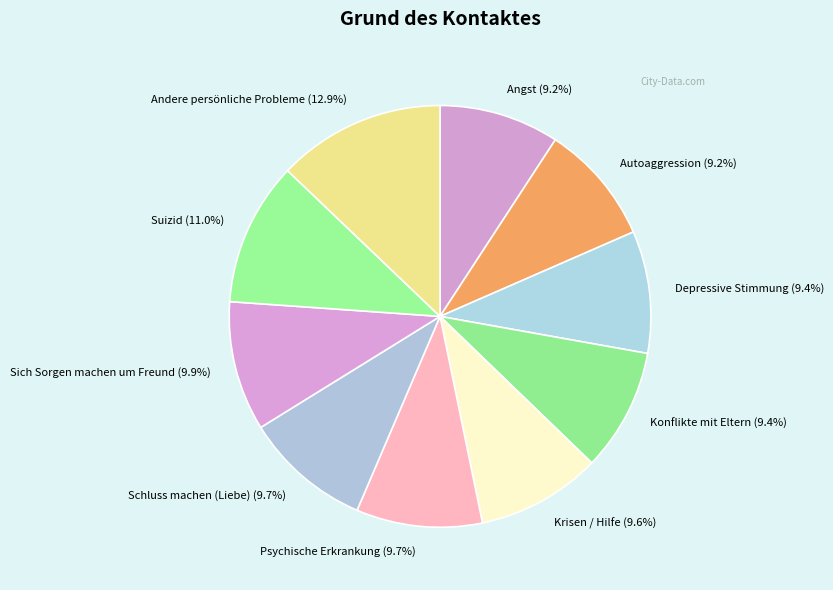

Approximately how many times larger is the value at Depressive Stimmung compared to Schluss machen (Liebe)?

1.0